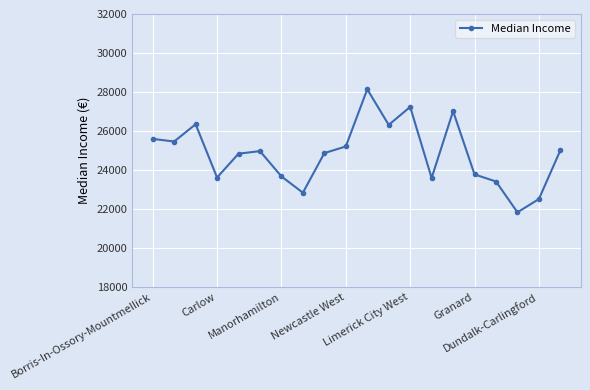

What is the sum of all values?

496223